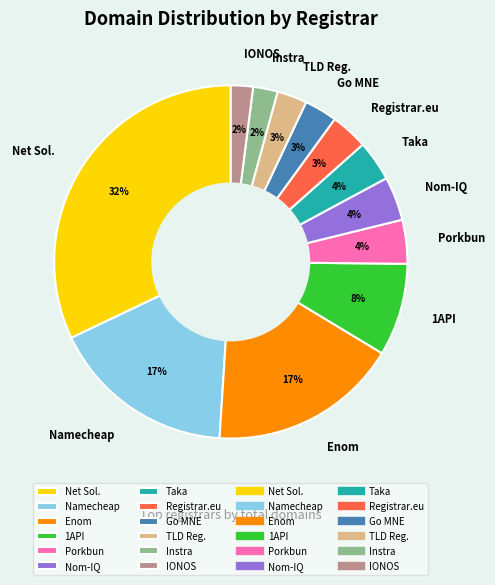

What is the largest slice in the pie chart?

Net Sol.